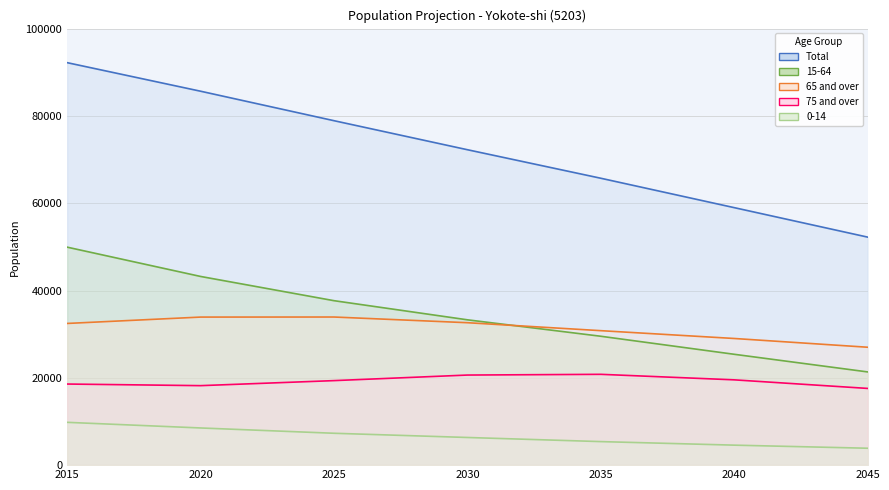

At how many categories does at least one series exceed 60480?

5